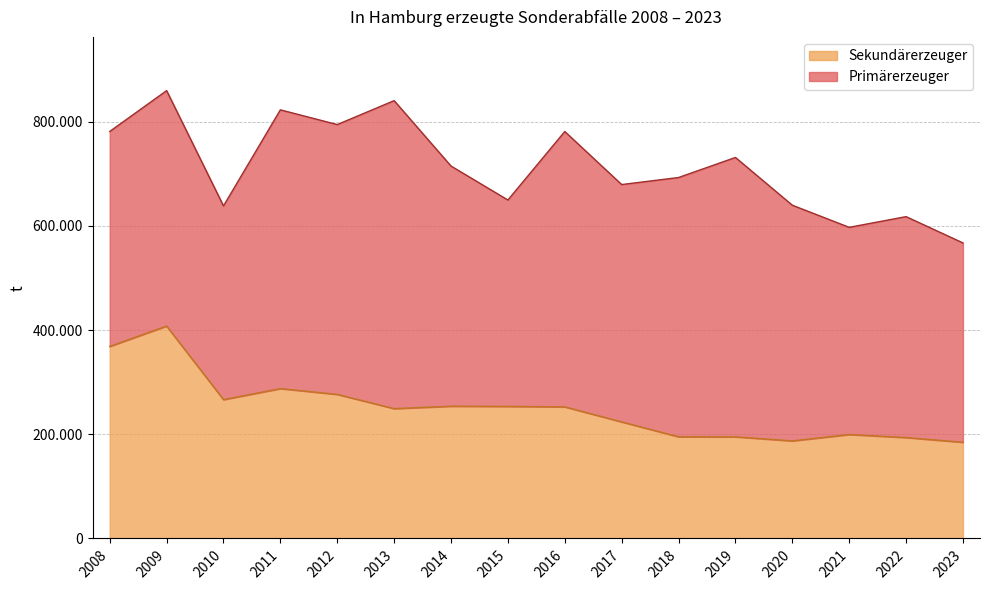

Does the chart display data point markers on the line(s)?

No